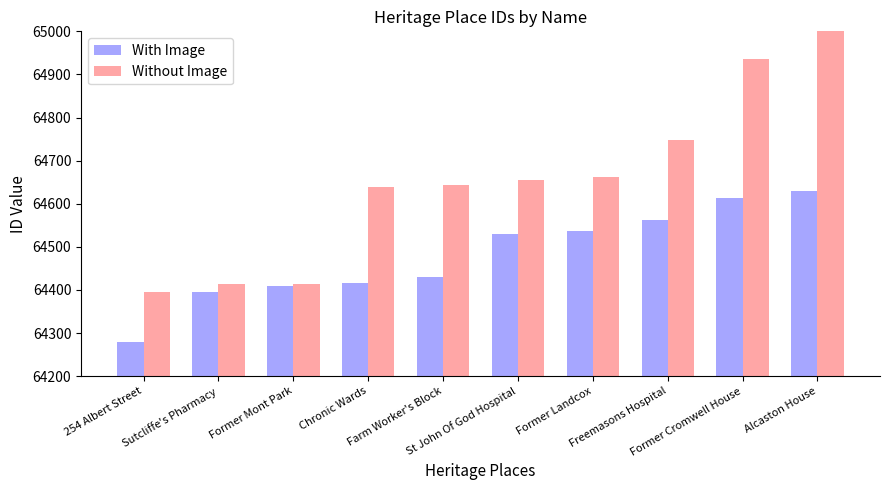

How many data points in Without Image are less than 64655?

5